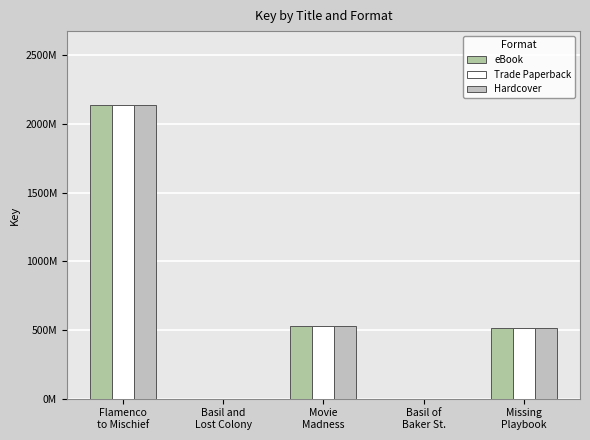

Which category has the highest value in the Hardcover series?

Flamenco
to Mischief